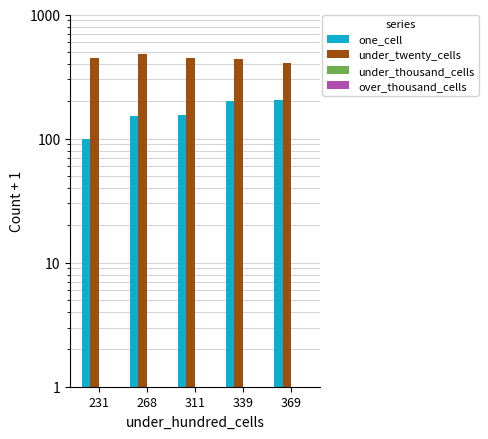

Rank the series by their maximum value, from lowest to highest.

under_thousand_cells, over_thousand_cells, one_cell, under_twenty_cells